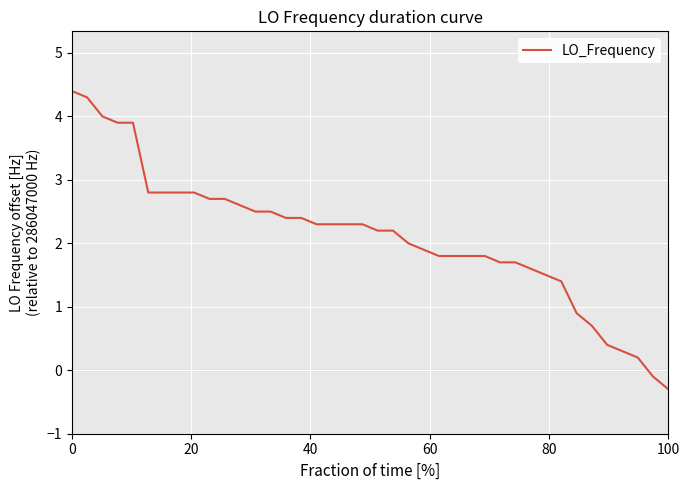

What is the minimum value shown in the chart?

-0.3